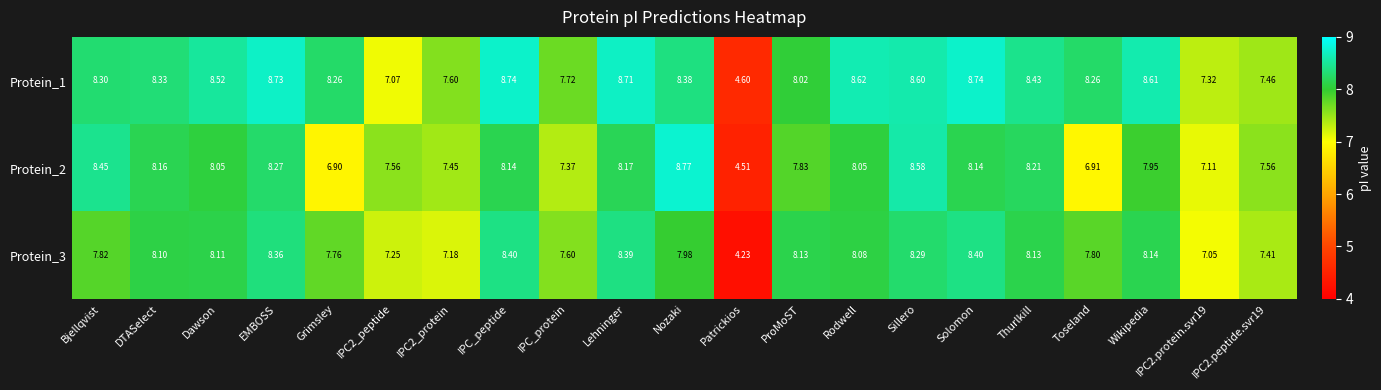

Which category has the lowest value in the Protein_1 series?

Patrickios